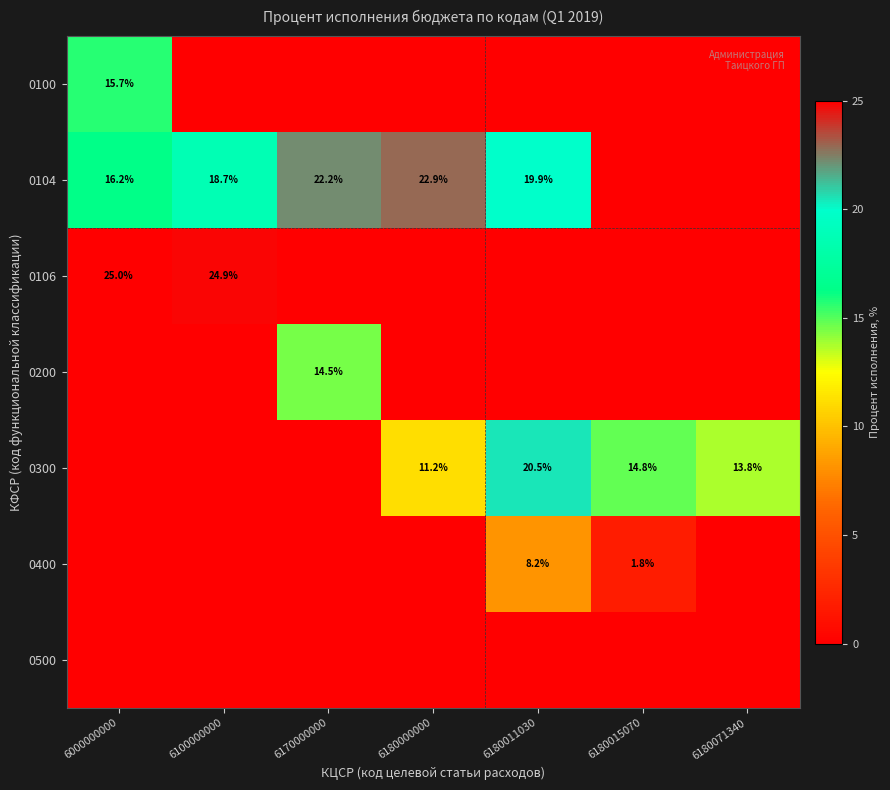

What is the difference between the highest and lowest values at 6180015070?

14.8